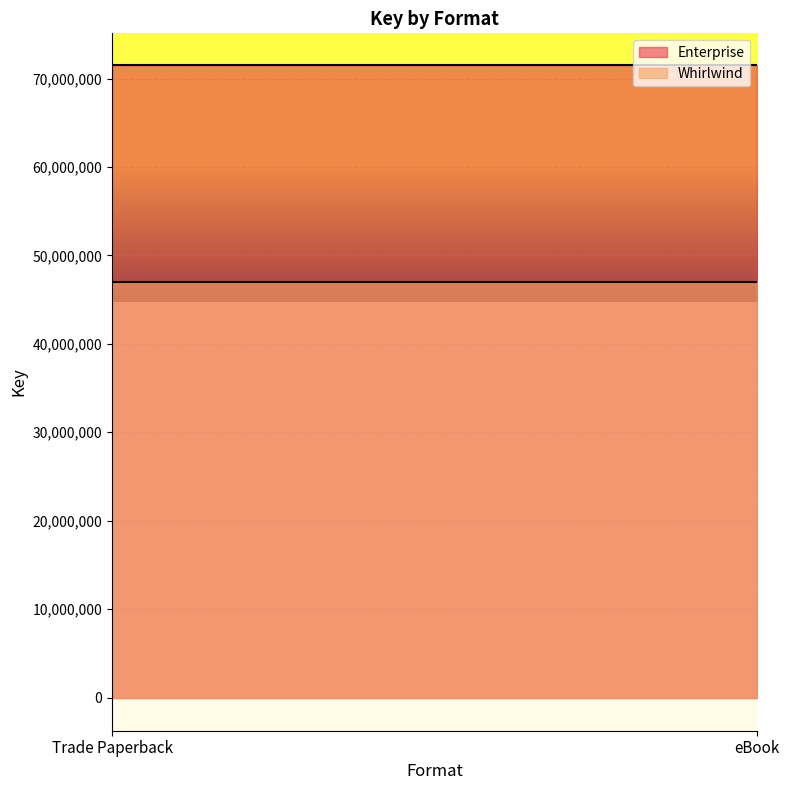

At which category does the chart reach its peak across all series?

Trade Paperback